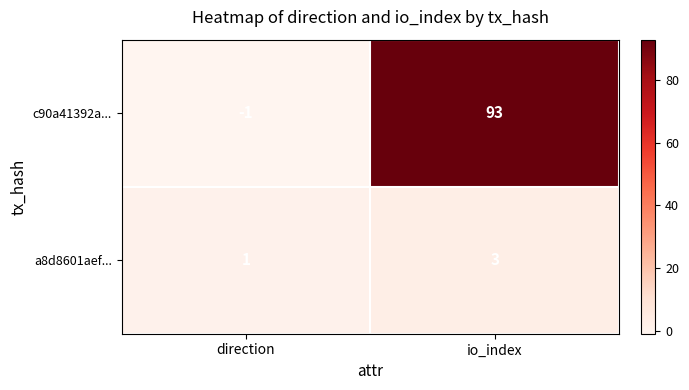

List the series in order of their peak value, lowest first.

a8d8601aef..., c90a41392a...